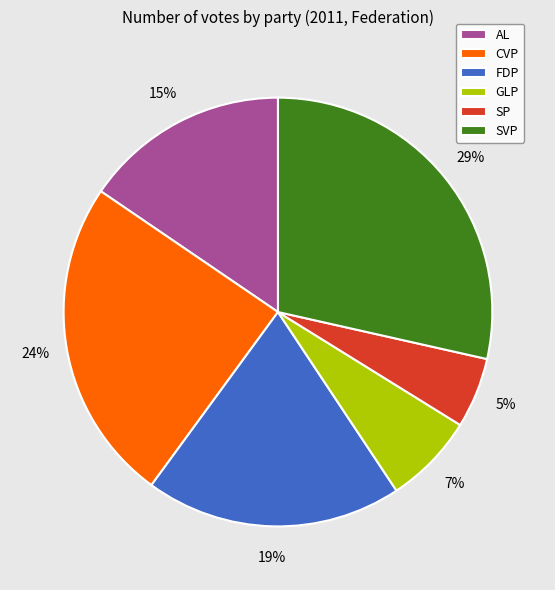

To the nearest percent, what is the difference between the SP and AL slice percentages?

10%